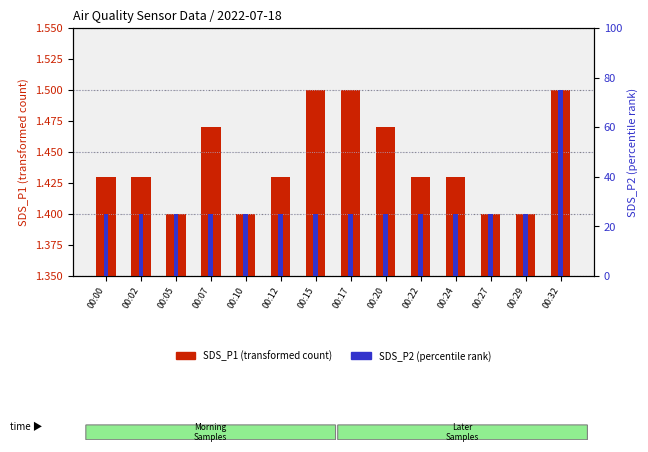

Which series has the largest range (max minus min)?

SDS_P2 (percentile rank)